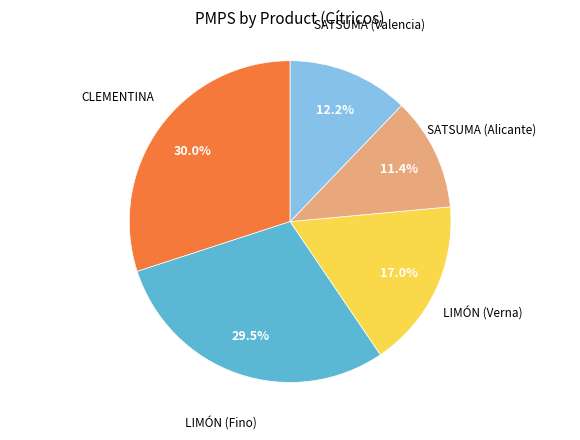

Is there a majority slice in this chart?

No